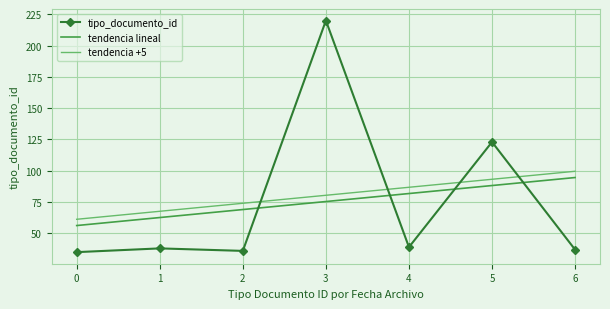

True or false: tipo_documento_id has more than 2 points higher than both neighbors.

True